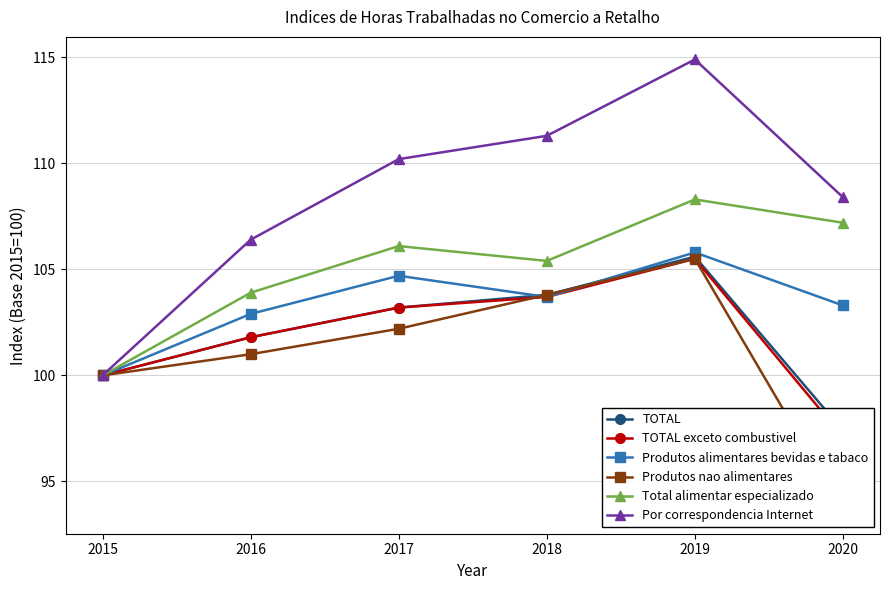

What is the value of the Produtos alimentares bevidas e tabaco point at the 2nd from the left?

102.9